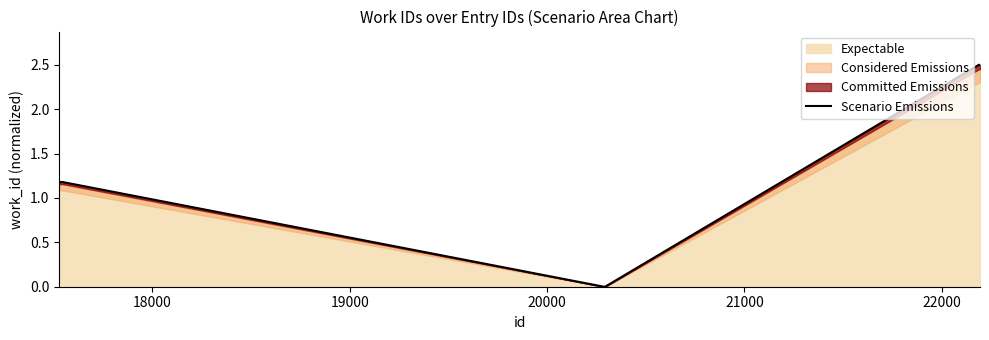

How many data points are above 1?

8